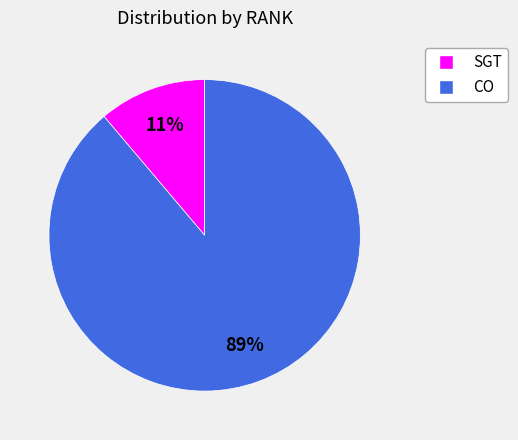

Does CO represent more than half of the total?

Yes